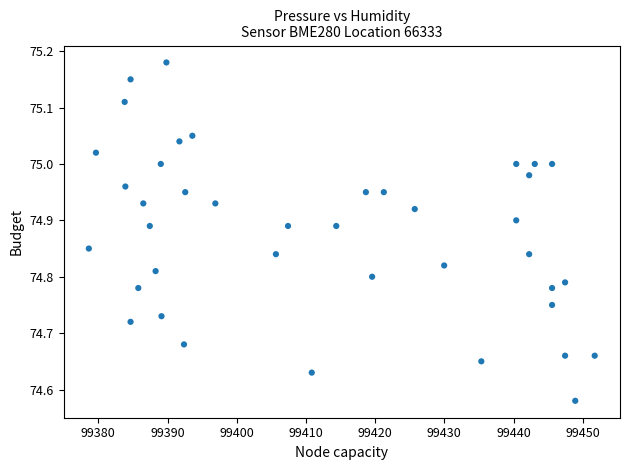

What is the range of X values (max minus min)?

73.1